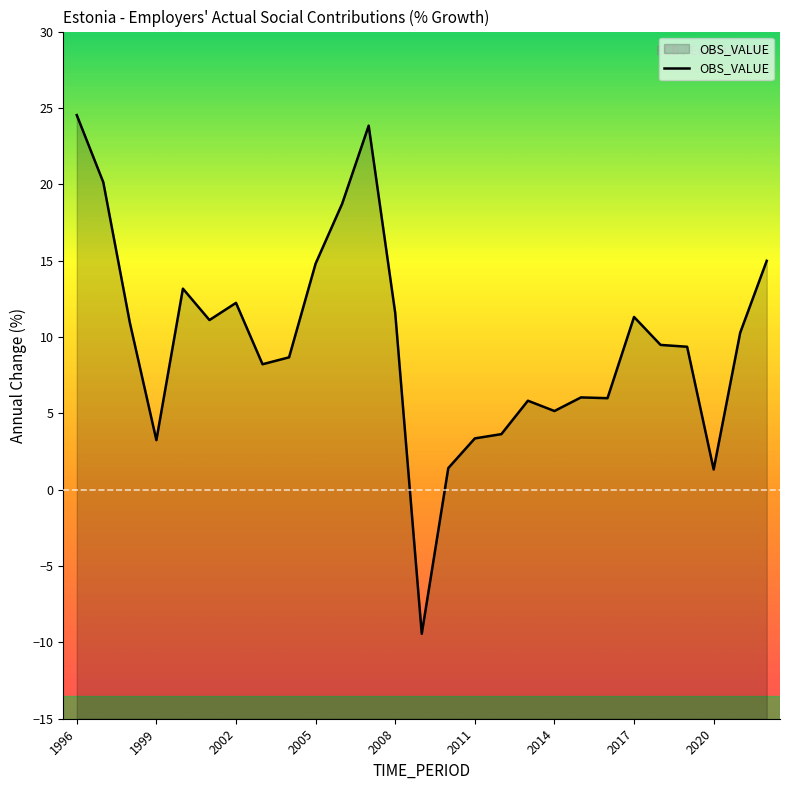

Count the number of data series in this chart.

1